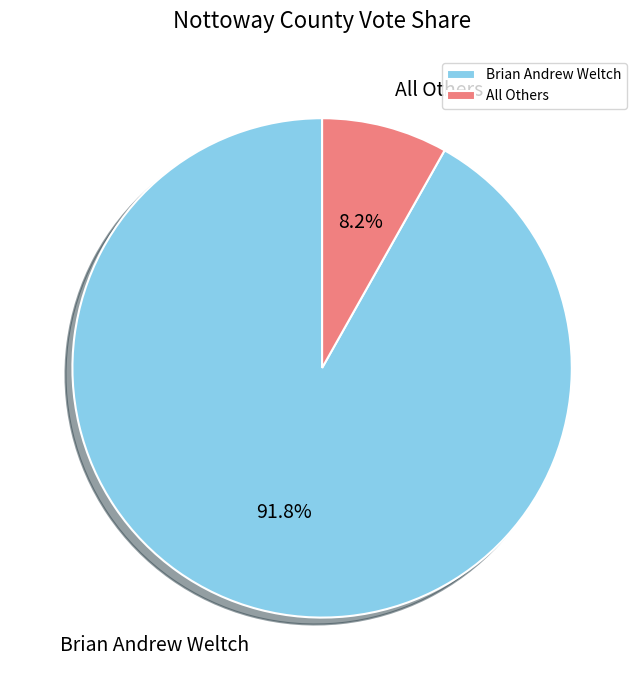

Combined, do All Others and Brian Andrew Weltch account for over 50%?

Yes